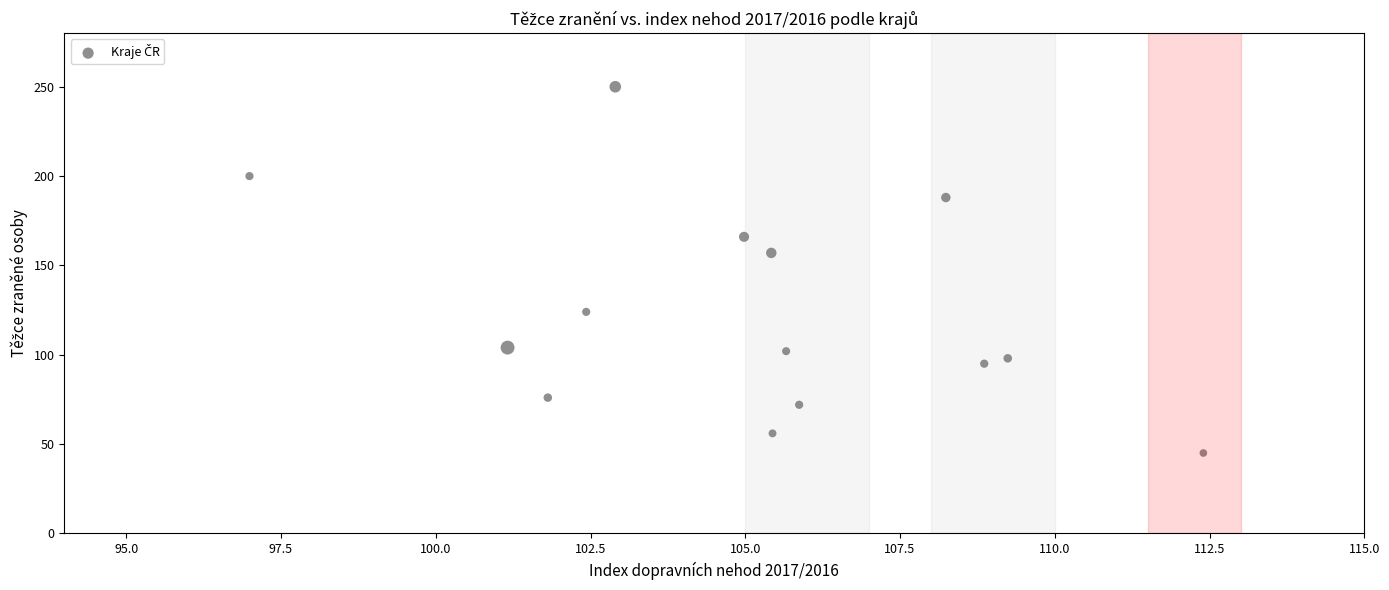

What Y value in the scatter plot is closest to 147?

157